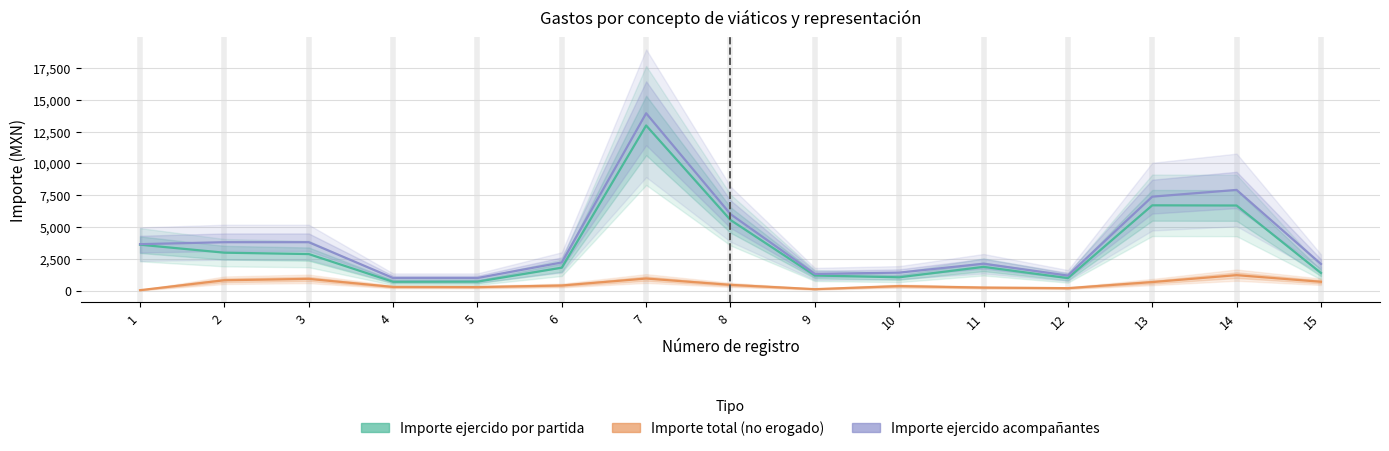

Rank the series by their maximum value, from highest to lowest.

Importe ejercido por acompañantes, Importe ejercido por partida, Importe total erogado (no erogado)